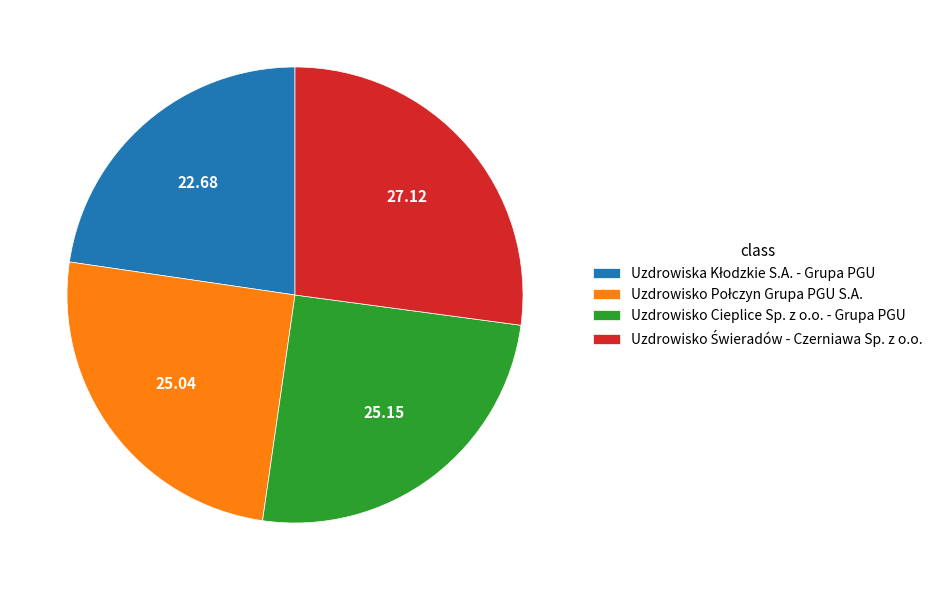

Does any single category account for the majority?

No